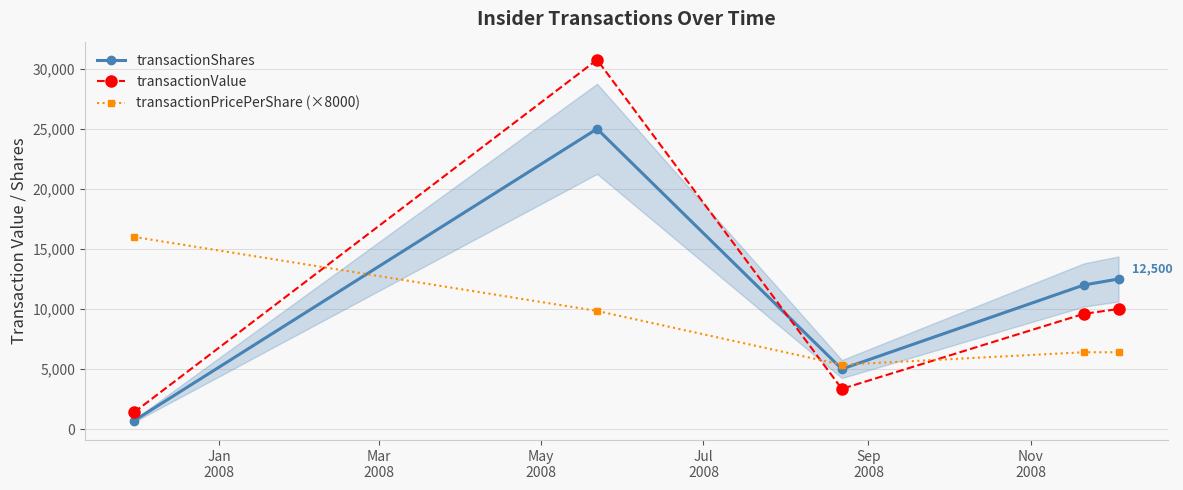

At how many categories does at least one series exceed 14426?

2